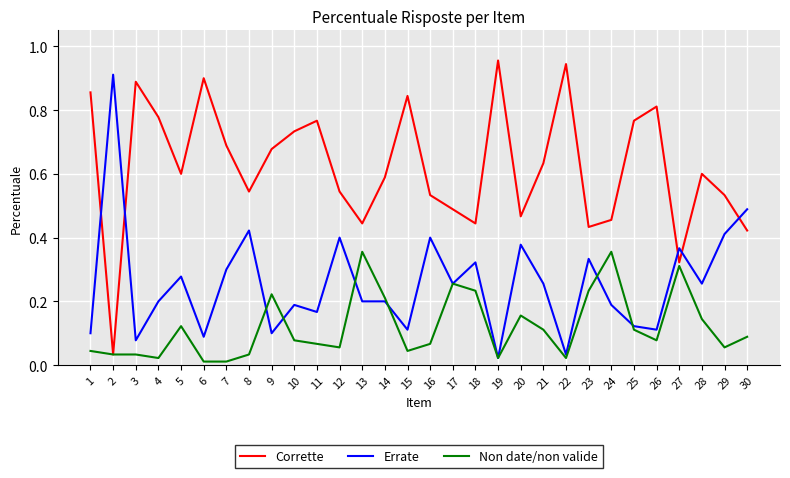

The Errate series shows 0.1 at 14. True or false?

False